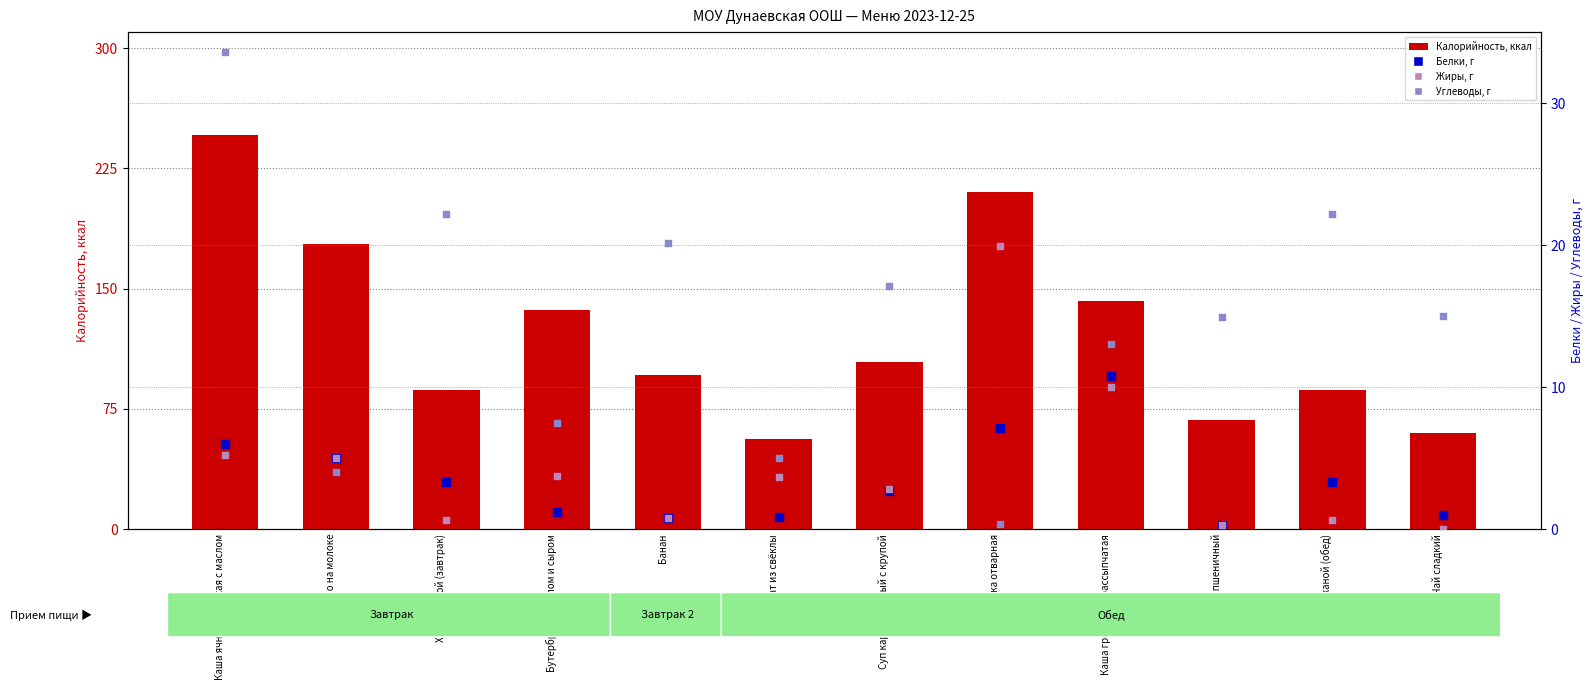

What are all the series names shown in the legend?

Калорийность, Белки, Жиры, Углеводы